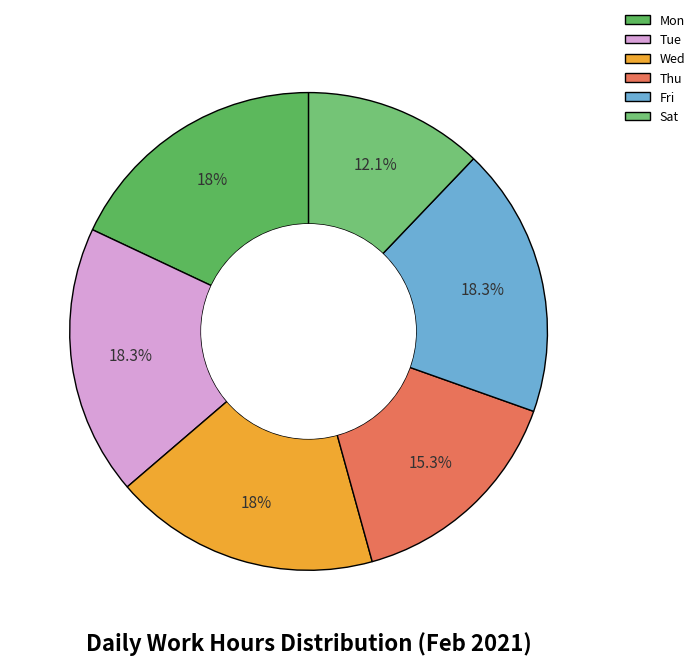

To the nearest percent, what is the difference between the Sat and Wed slice percentages?

6%